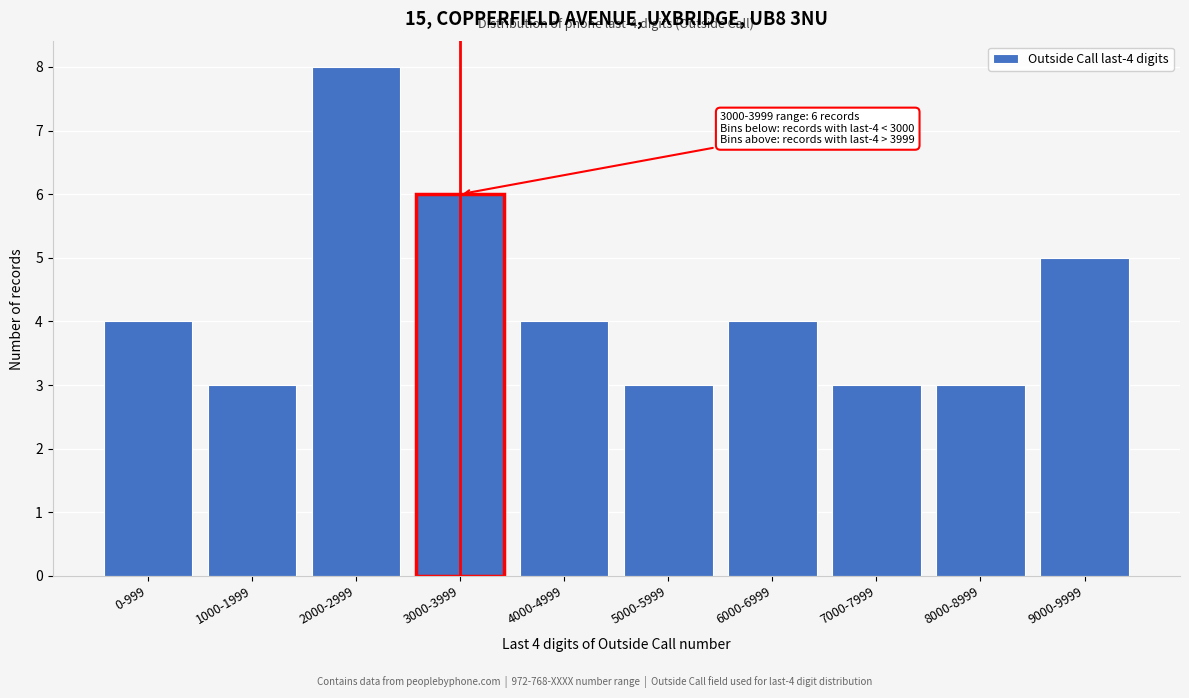

Reading left to right, transcribe all the data shown in this chart.

0-999=4	1000-1999=3	2000-2999=8	3000-3999=6	4000-4999=4	5000-5999=3	6000-6999=4	7000-7999=3	8000-8999=3	9000-9999=5